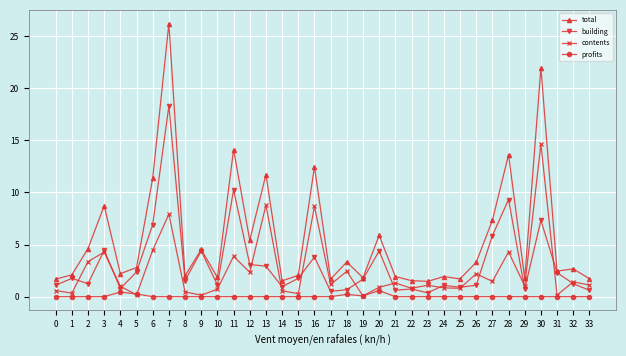

Which category has the highest value in the total series?

7